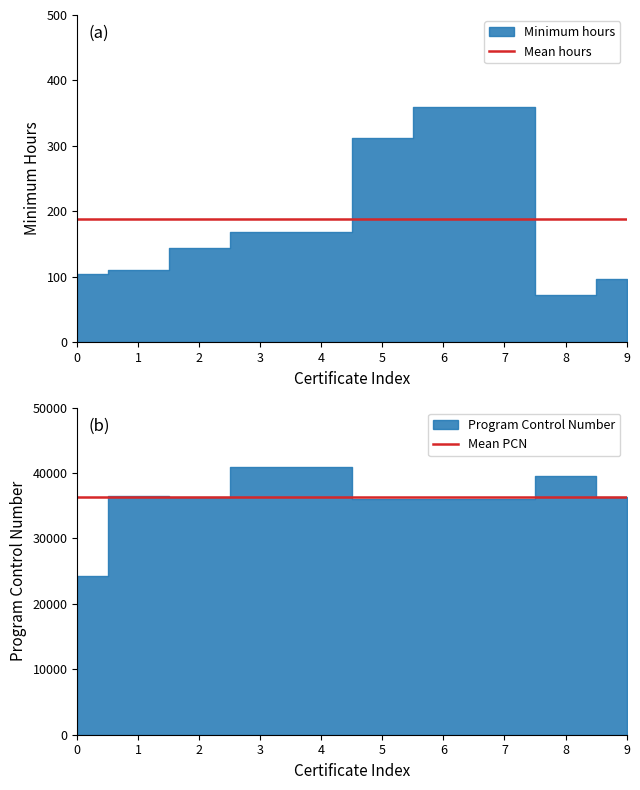

Does the chart have visible grid lines?

No